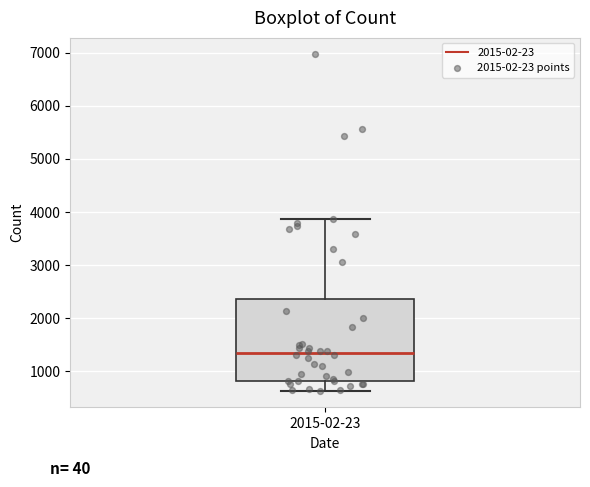

Read this box plot against the y-axis: the position of the median line, the range covered by the box, and the ends of both whiskers. The values are not printed on the chart, so give them approximately, as read against the axis.

median 1300, box 800 to 2400, whiskers 600 to 3900